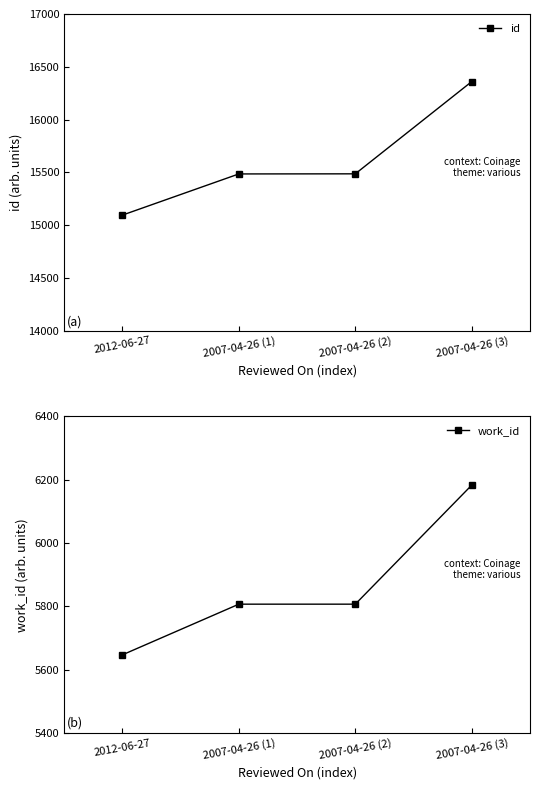

True or false: work_id has more than 1 interior local peaks.

False